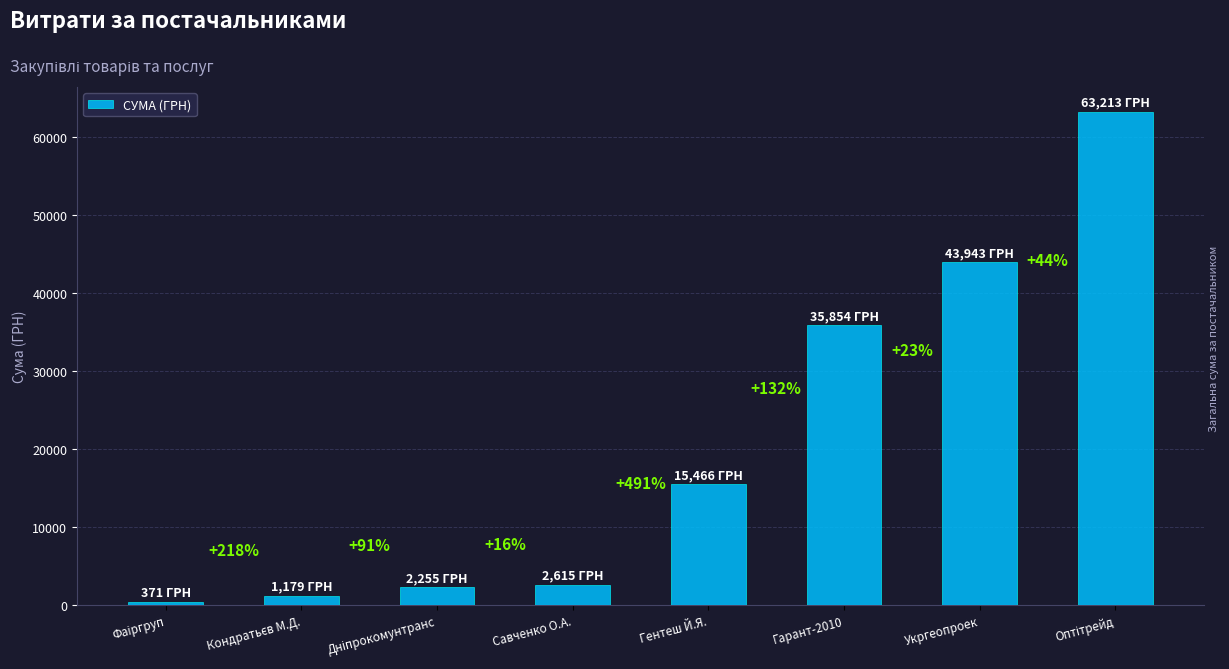

Are the bars horizontal?

No